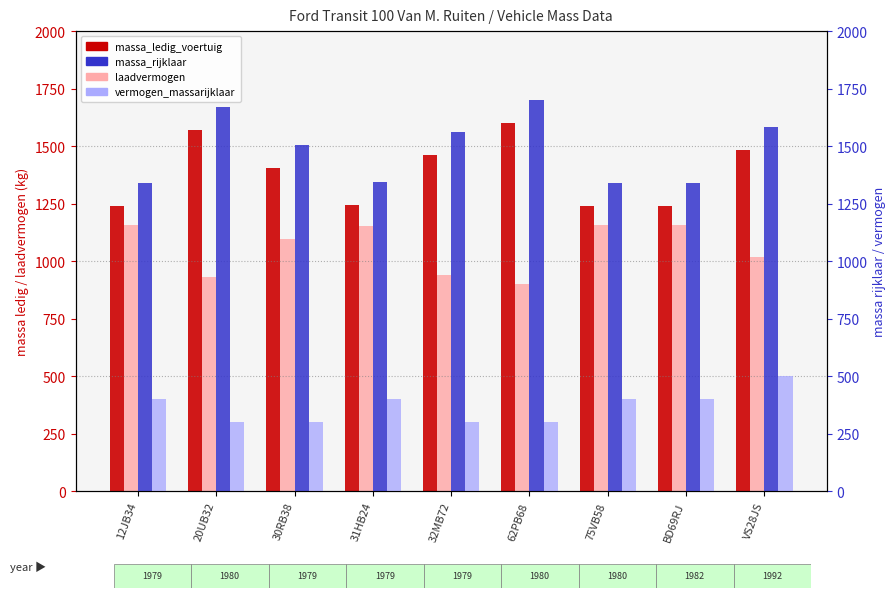

What is the label of the 7th bar from the left?

75VB58